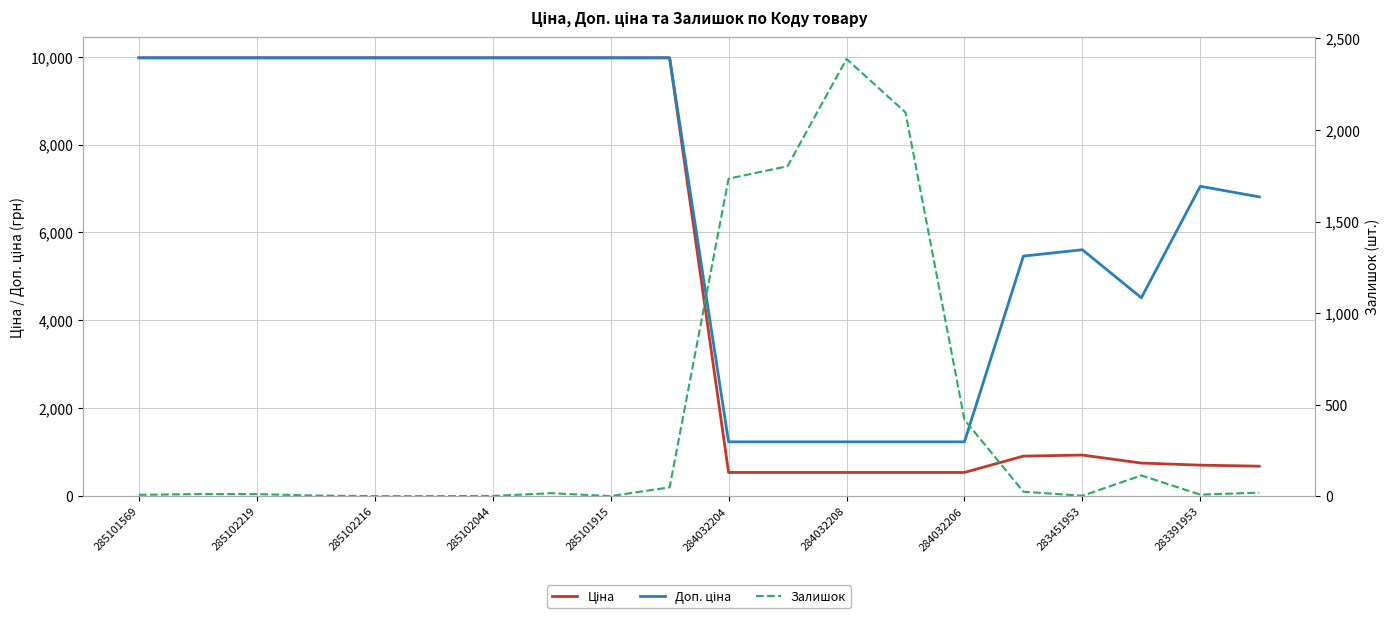

What are all the series names shown in the legend?

Ціна, Доп. ціна, Залишок